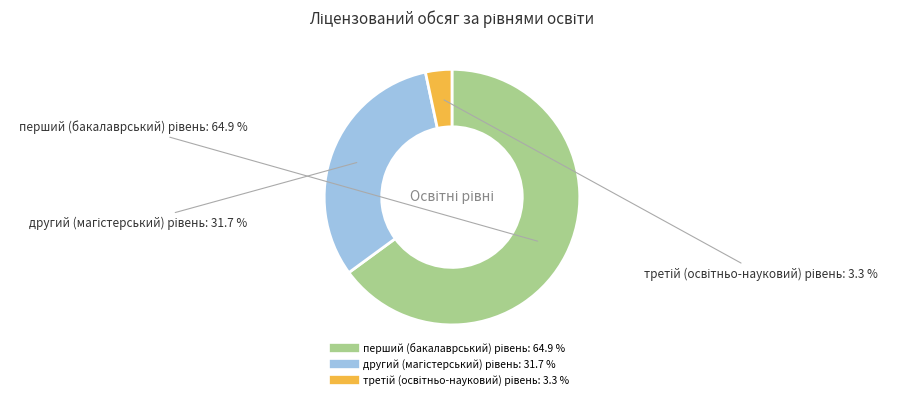

Is there a majority slice in this chart?

Yes